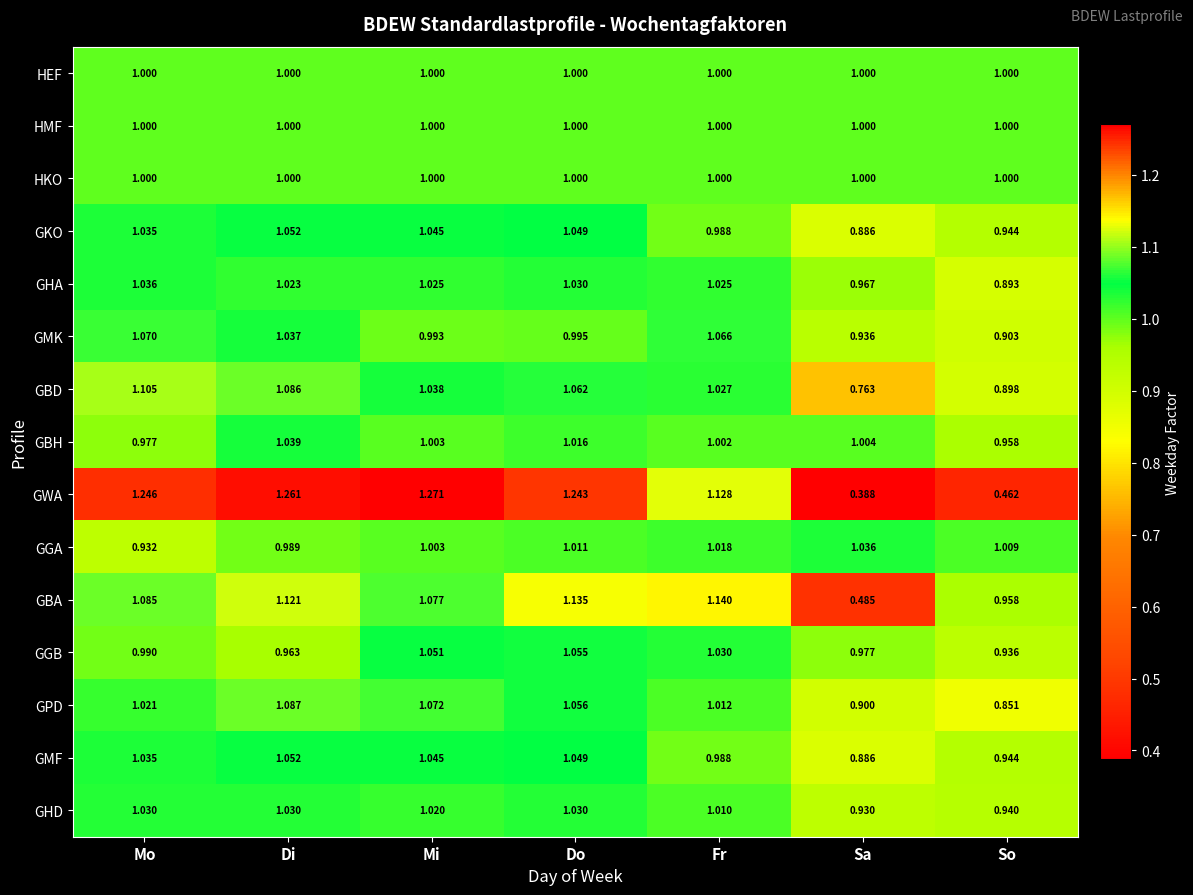

Which series changed the most between Mi and So?

GWA